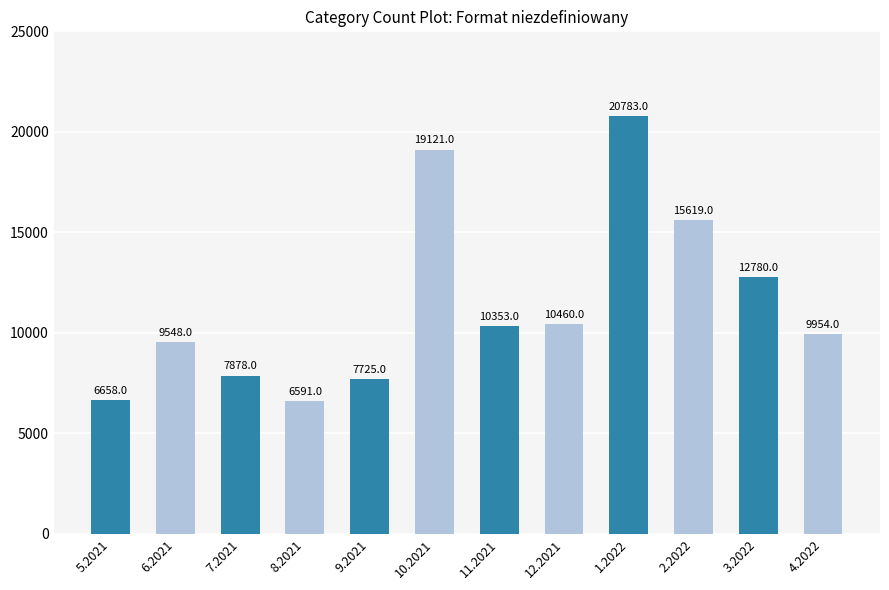

How many values are below 10353?

6